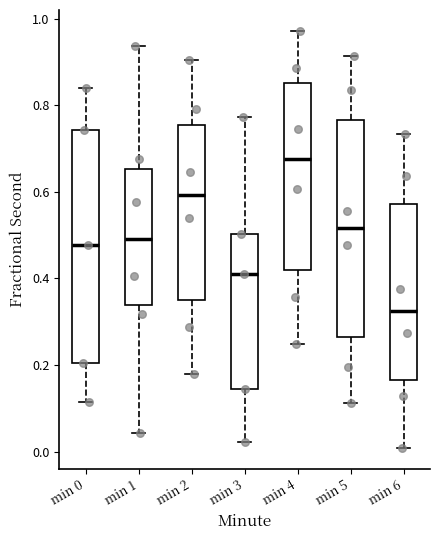

Which box has the lowest median line?

min 6